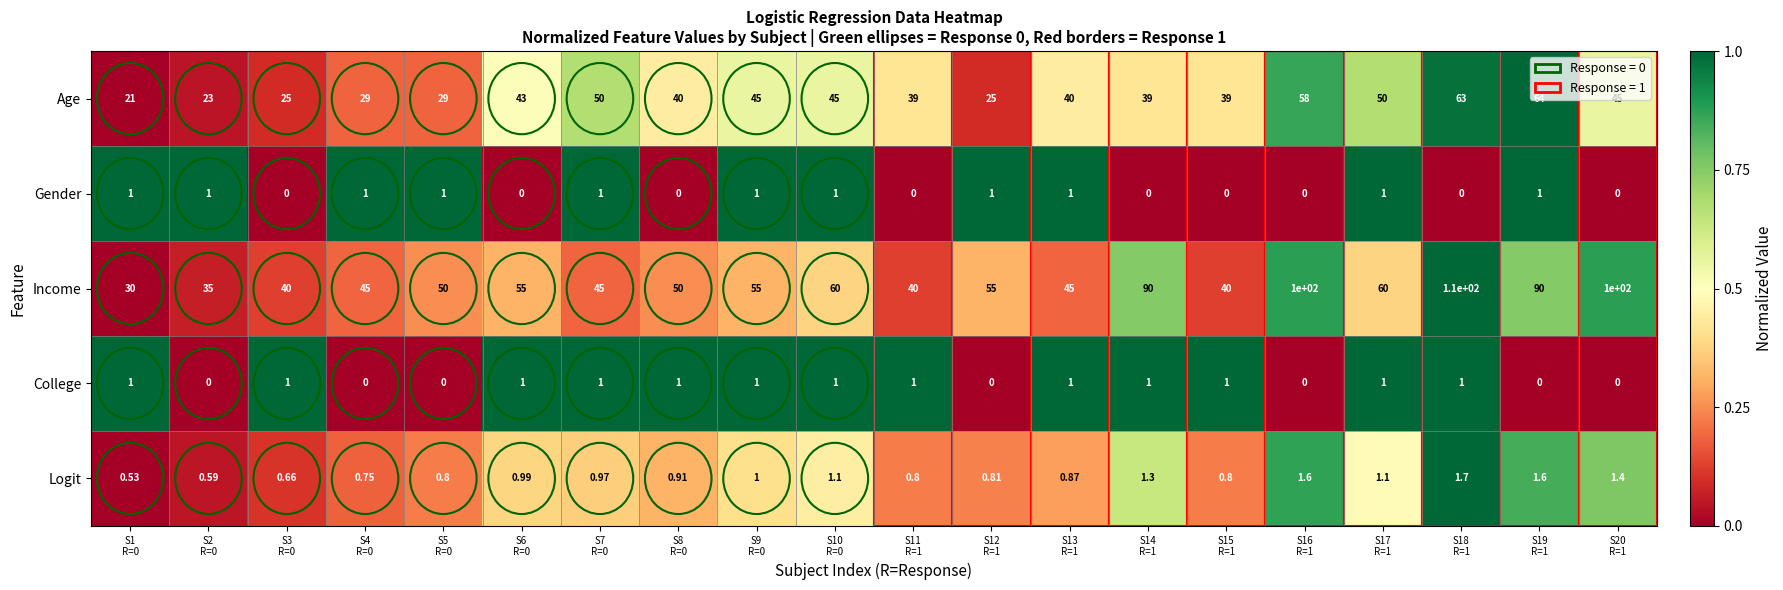

Which series has the largest range (max minus min)?

Income